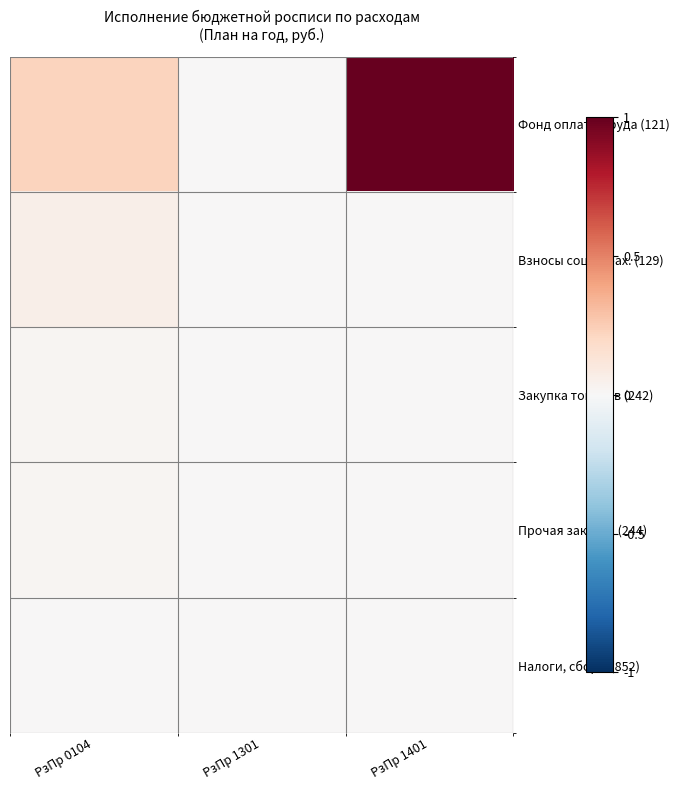

Reading left to right, list all the values displayed in this chart.

Фонд оплаты труда (121): РзПр 0104=0.2	РзПр 1301=0.0	РзПр 1401=1.0
Взносы соц. страх. (129): РзПр 0104=0.1	РзПр 1301=0.0	РзПр 1401=0.0
Закупка товаров (242): РзПр 0104=0.0	РзПр 1301=0.0	РзПр 1401=0.0
Прочая закупка (244): РзПр 0104=0.0	РзПр 1301=0.0	РзПр 1401=0.0
Налоги, сборы (852): РзПр 0104=0.0	РзПр 1301=0.0	РзПр 1401=0.0